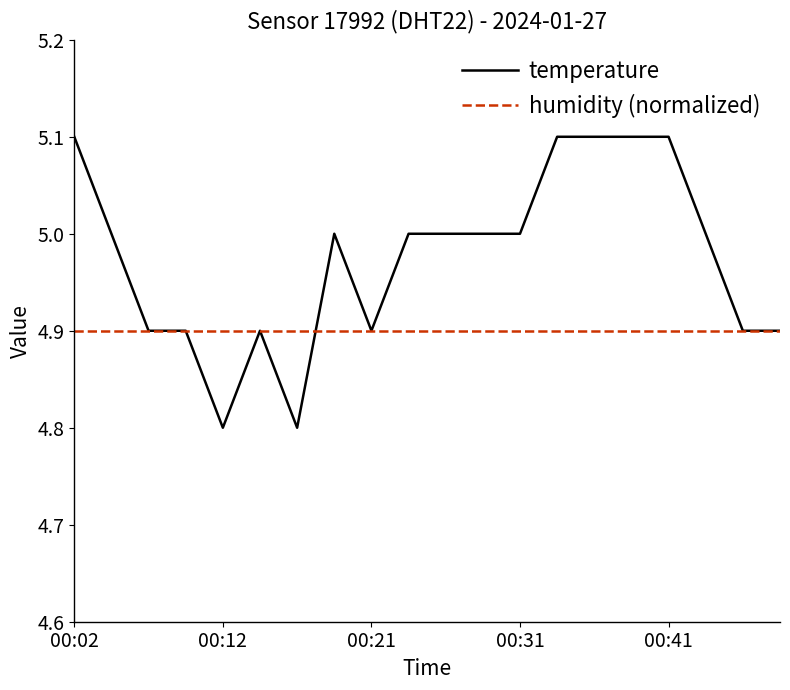

What is the greatest value displayed?

5.1